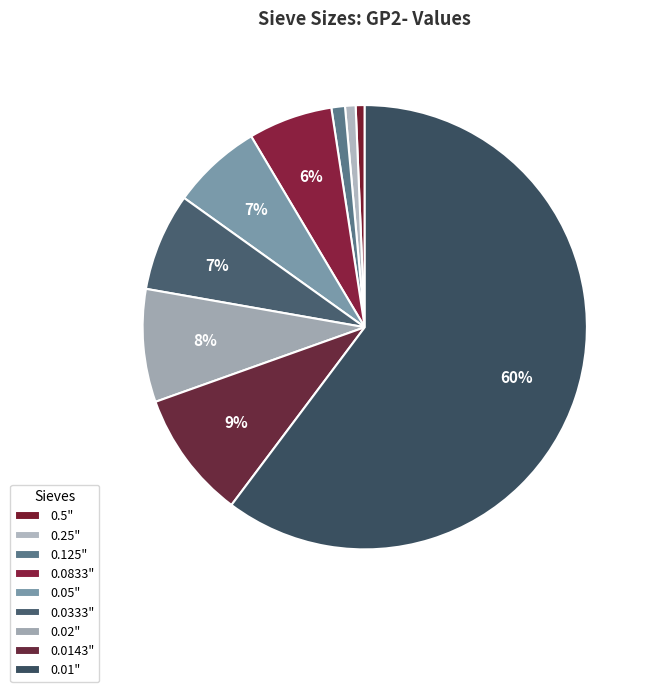

Rank the categories by value from highest to lowest.

0.01", 0.0143", 0.02", 0.0333", 0.05", 0.0833", 0.125", 0.25", 0.5"